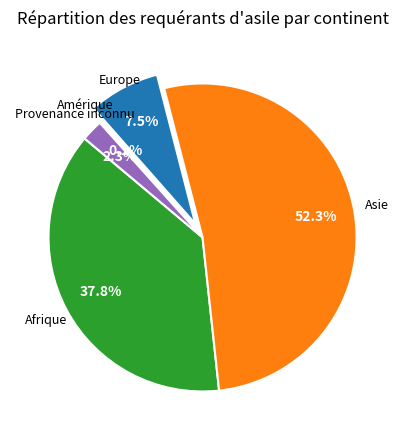

Is there a majority slice in this chart?

Yes